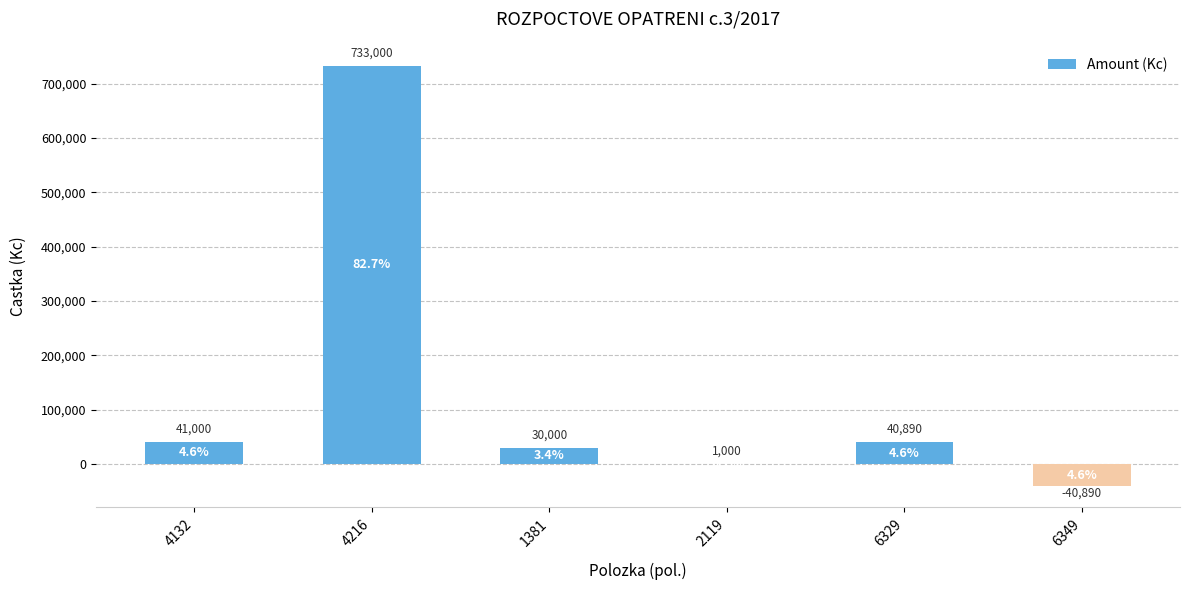

Reading right to left, extract all data points from this chart.

-40890	40890	1000	30000	733000	41000